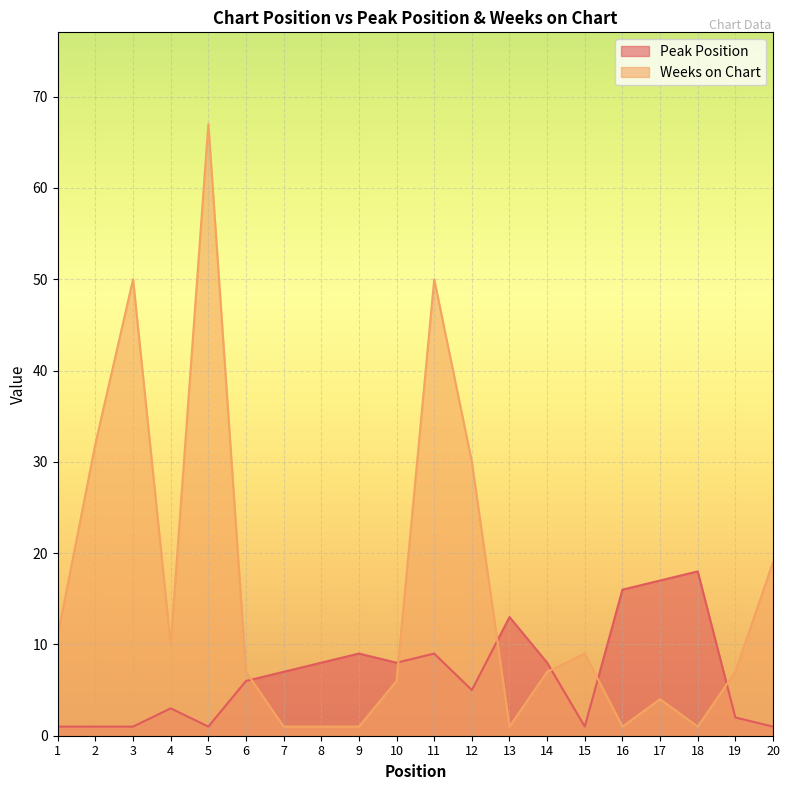

The value of Weeks on Chart at 20 is 33. True or false?

False